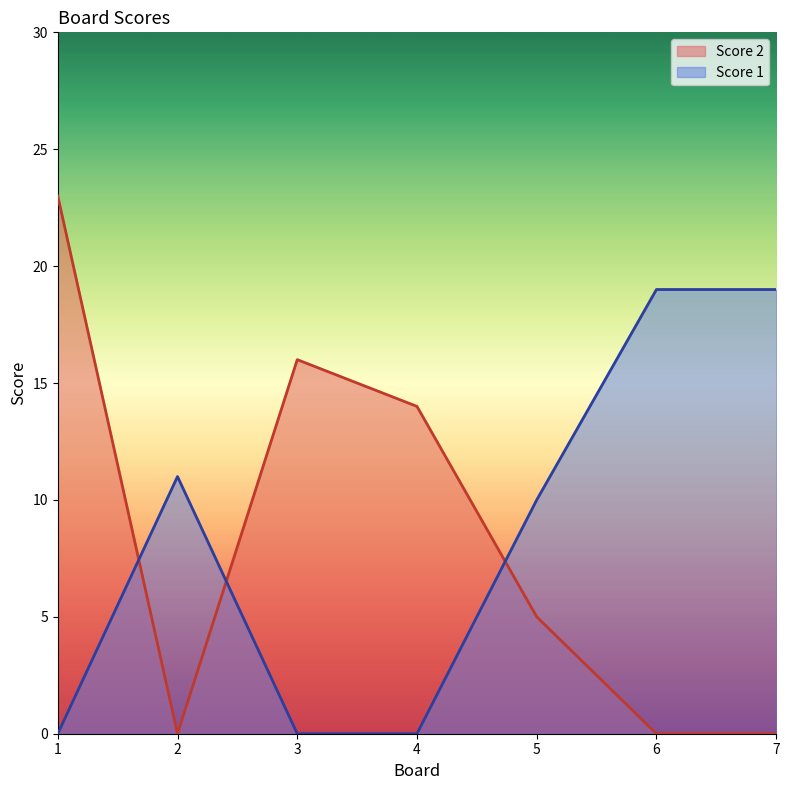

What are all the series names shown in the legend?

Score 2, Score 1